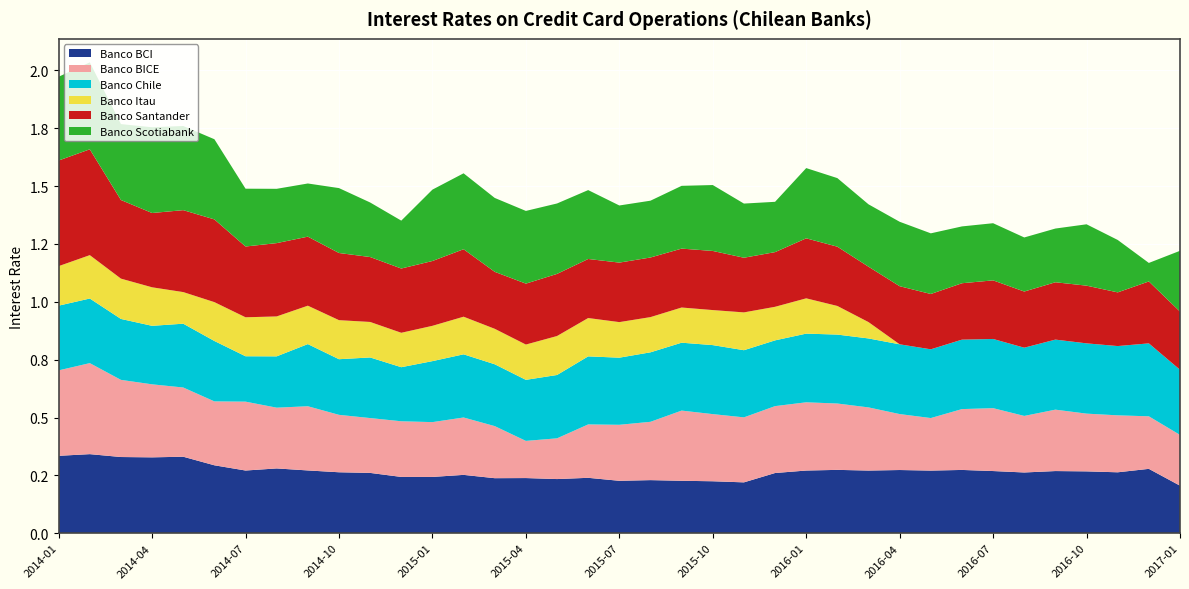

Reading right to left, list all the values displayed in this chart.

Banco BCI: 0.2	0.3	0.3	0.3	0.3	0.3	0.3	0.3	0.3	0.3	0.3	0.3	0.3	0.3	0.2	0.2	0.2	0.2	0.2	0.2	0.2	0.2	0.2	0.3	0.2	0.2	0.3	0.3	0.3	0.3	0.3	0.3	0.3	0.3	0.3	0.3	0.3
Banco BICE: 0.2	0.2	0.2	0.2	0.3	0.2	0.3	0.3	0.2	0.2	0.3	0.3	0.3	0.3	0.3	0.3	0.3	0.3	0.2	0.2	0.2	0.2	0.2	0.2	0.2	0.2	0.2	0.2	0.3	0.3	0.3	0.3	0.3	0.3	0.3	0.4	0.4
Banco Chile: 0.3	0.3	0.3	0.3	0.3	0.3	0.3	0.3	0.3	0.3	0.3	0.3	0.3	0.3	0.3	0.3	0.3	0.3	0.3	0.3	0.3	0.3	0.3	0.3	0.3	0.2	0.3	0.2	0.3	0.2	0.2	0.3	0.3	0.3	0.3	0.3	0.3
Banco Itau: 0.0	0.0	0.0	0.0	0.0	0.0	0.0	0.0	0.0	0.0	0.1	0.1	0.2	0.1	0.2	0.2	0.2	0.2	0.2	0.2	0.2	0.2	0.2	0.2	0.2	0.1	0.2	0.2	0.2	0.2	0.2	0.2	0.1	0.2	0.2	0.2	0.2
Banco Santander: 0.3	0.3	0.2	0.2	0.2	0.2	0.3	0.2	0.2	0.3	0.2	0.3	0.3	0.2	0.2	0.3	0.3	0.3	0.3	0.3	0.3	0.3	0.2	0.3	0.3	0.3	0.3	0.3	0.3	0.3	0.3	0.4	0.4	0.3	0.3	0.5	0.5
Banco Scotiabank: 0.3	0.1	0.2	0.3	0.2	0.2	0.2	0.2	0.3	0.3	0.3	0.3	0.3	0.2	0.2	0.3	0.3	0.2	0.2	0.3	0.3	0.3	0.3	0.3	0.3	0.2	0.2	0.3	0.2	0.2	0.2	0.3	0.4	0.4	0.3	0.4	0.4